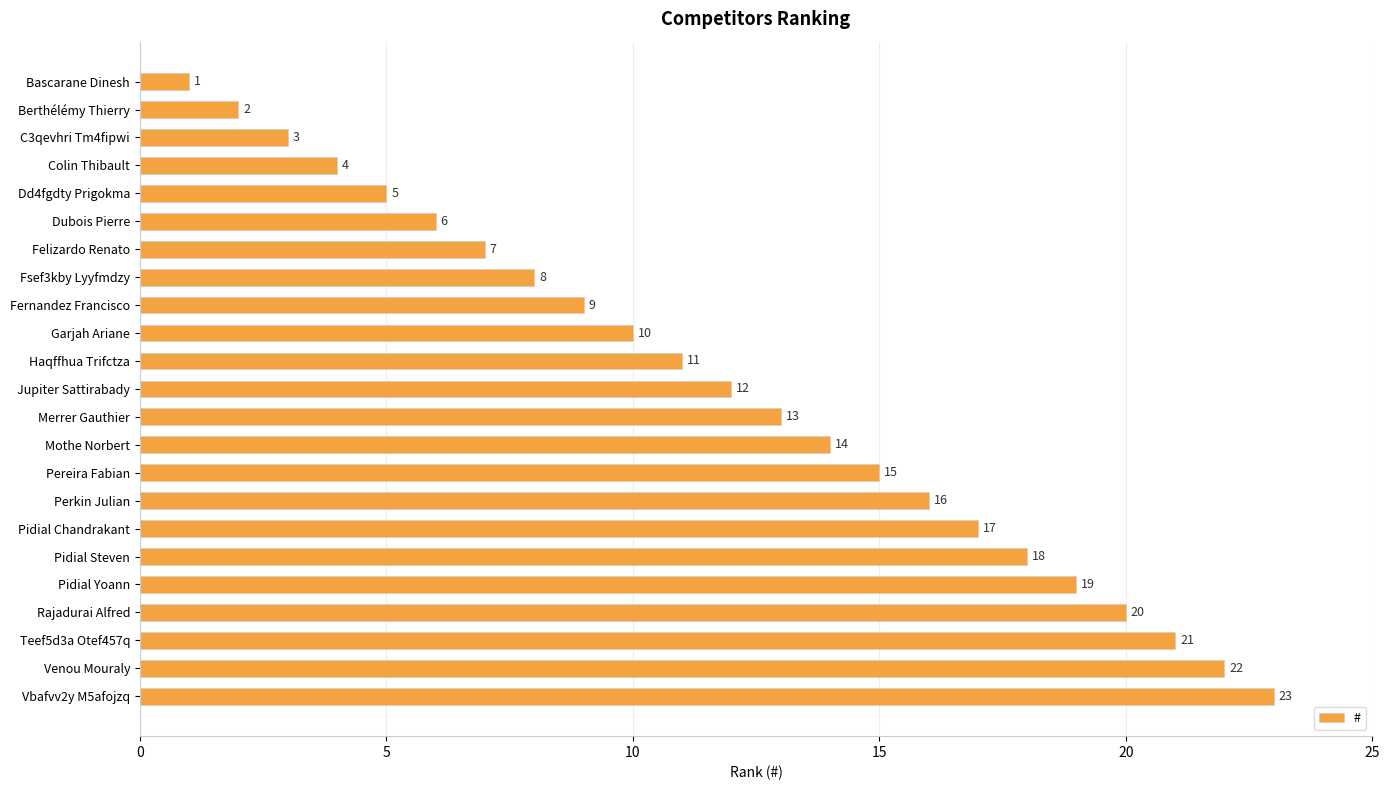

Are the bars grouped side by side (vs. stacked)?

No